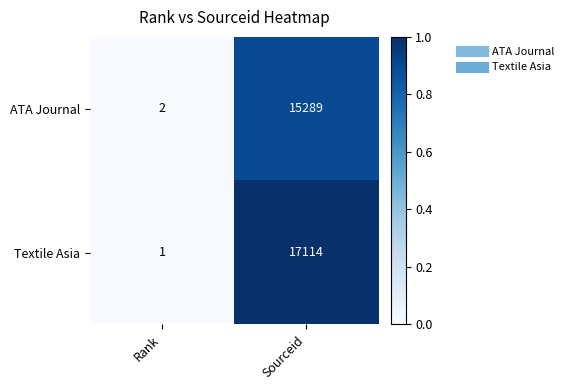

Reading left to right, extract all data points from this chart.

ATA Journal: 2	15289
Textile Asia: 1	17114